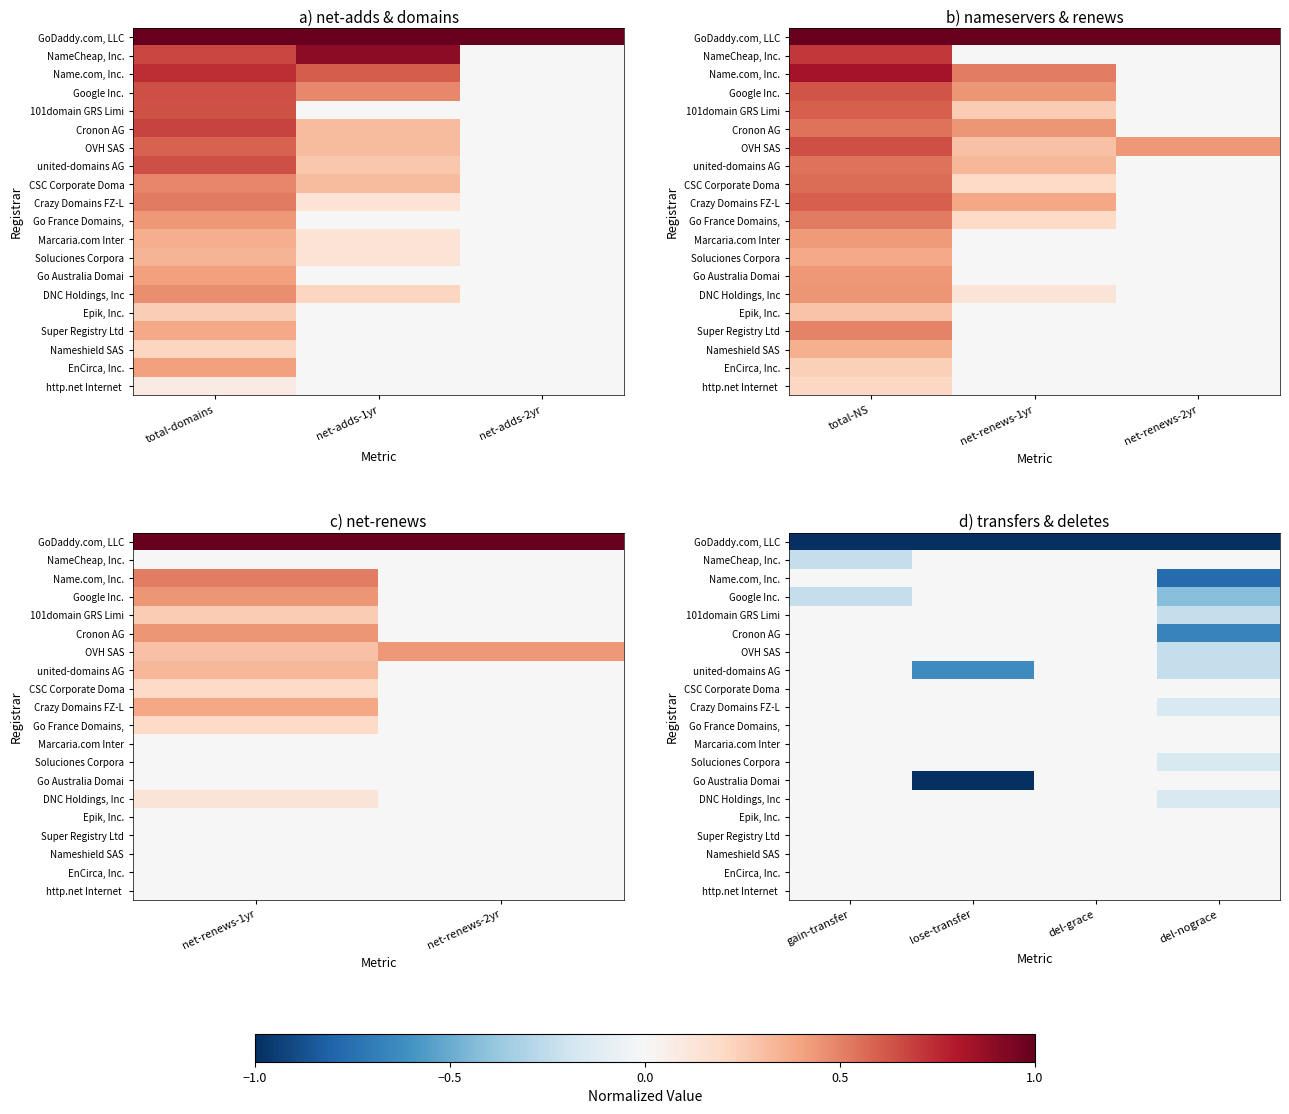

What is the total value across all series at del-grace?

1.0